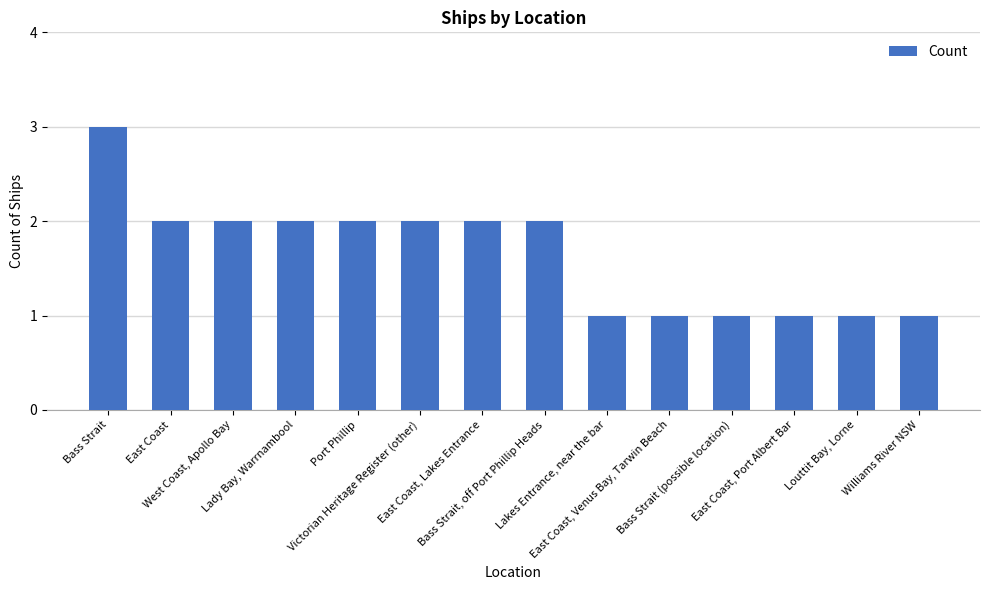

Are the bars grouped side by side (vs. stacked)?

No